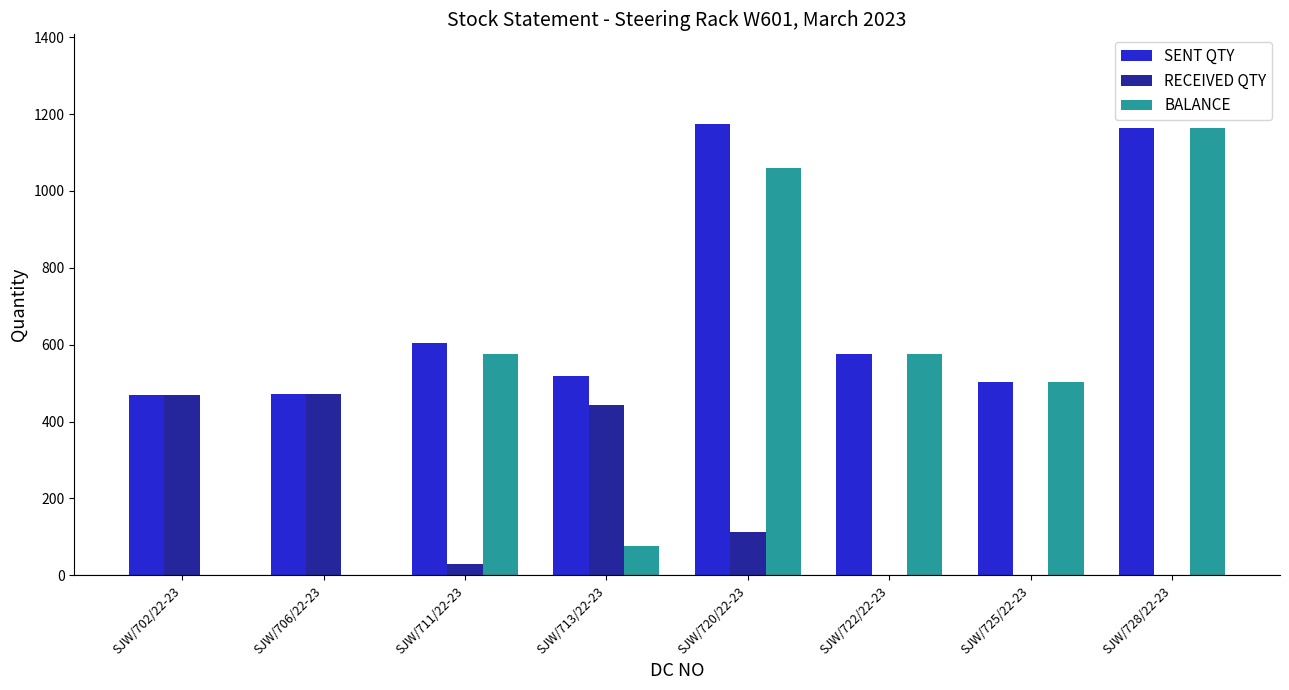

Does the chart contain stacked bars?

No